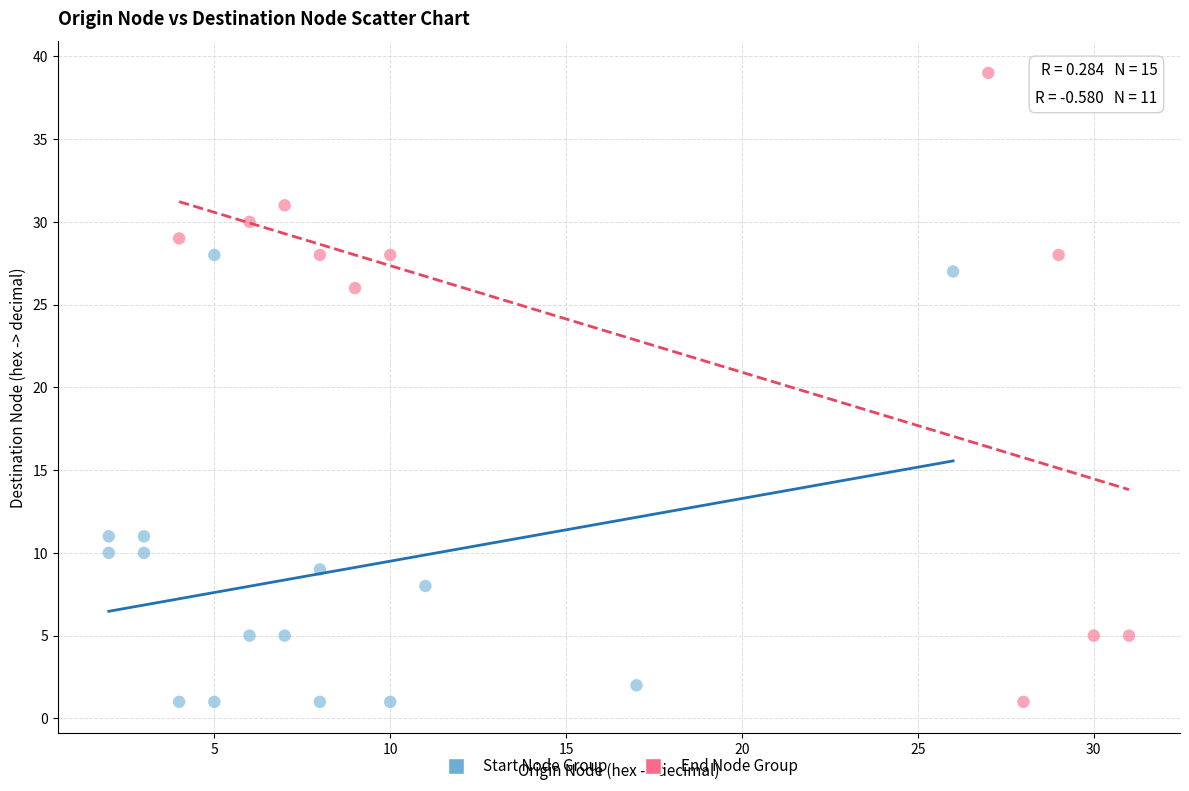

Which series reaches the maximum Y coordinate?

End Node Group